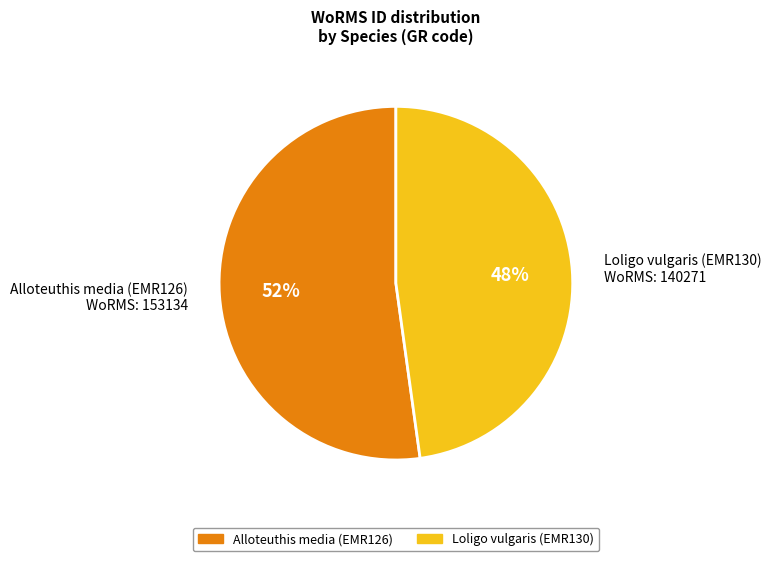

How many slices are in this pie chart?

2